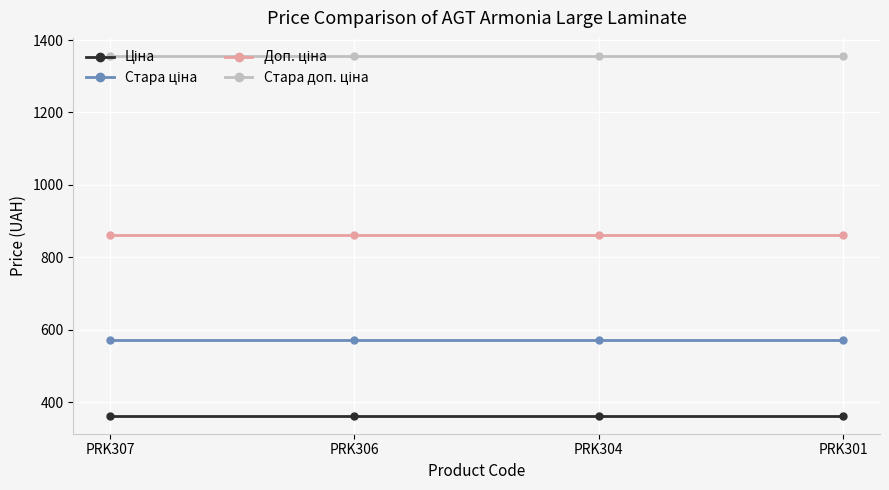

At how many categories does at least one series exceed 1285?

4